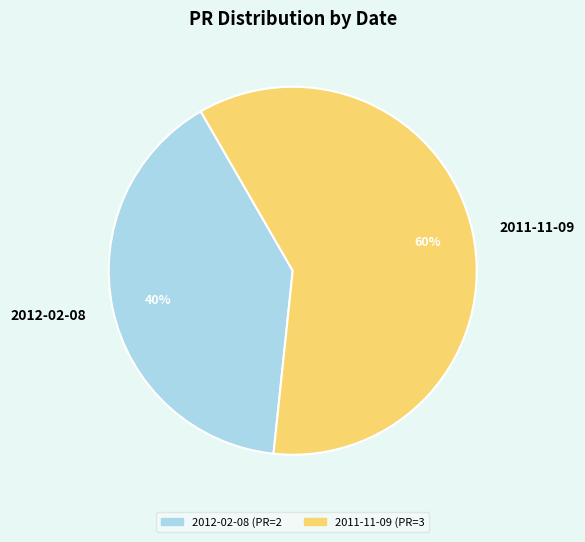

To the nearest percent, what is the difference between the 2012-02-08 and 2011-11-09 slice percentages?

20%